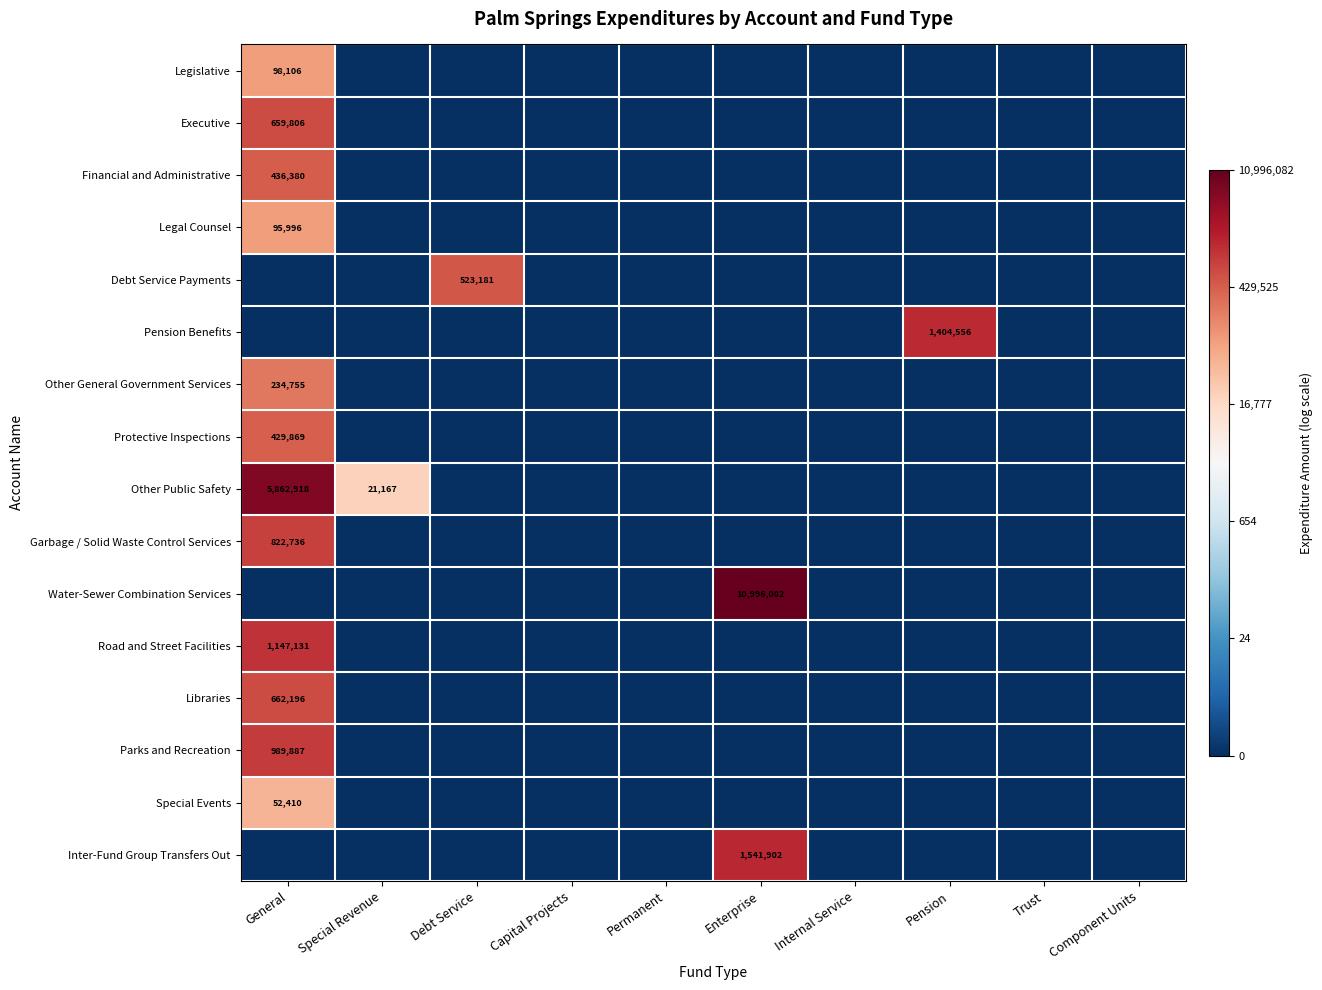

The Special Events series shows 7.3 at Trust. True or false?

False